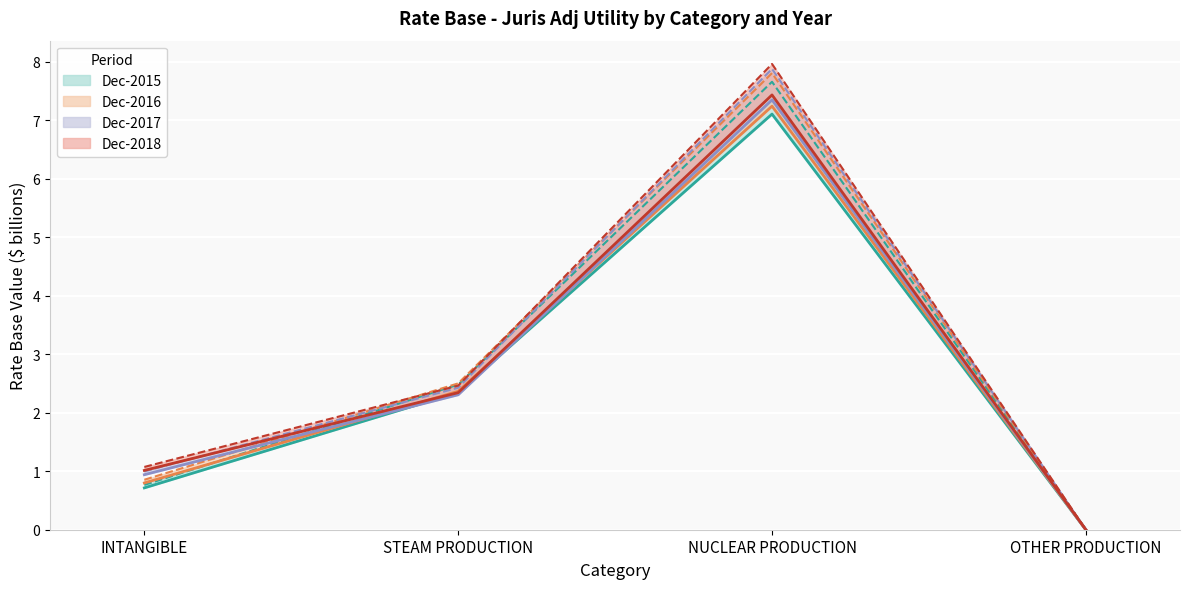

Which series has the largest total across all categories?

Dec-2018 (lower)